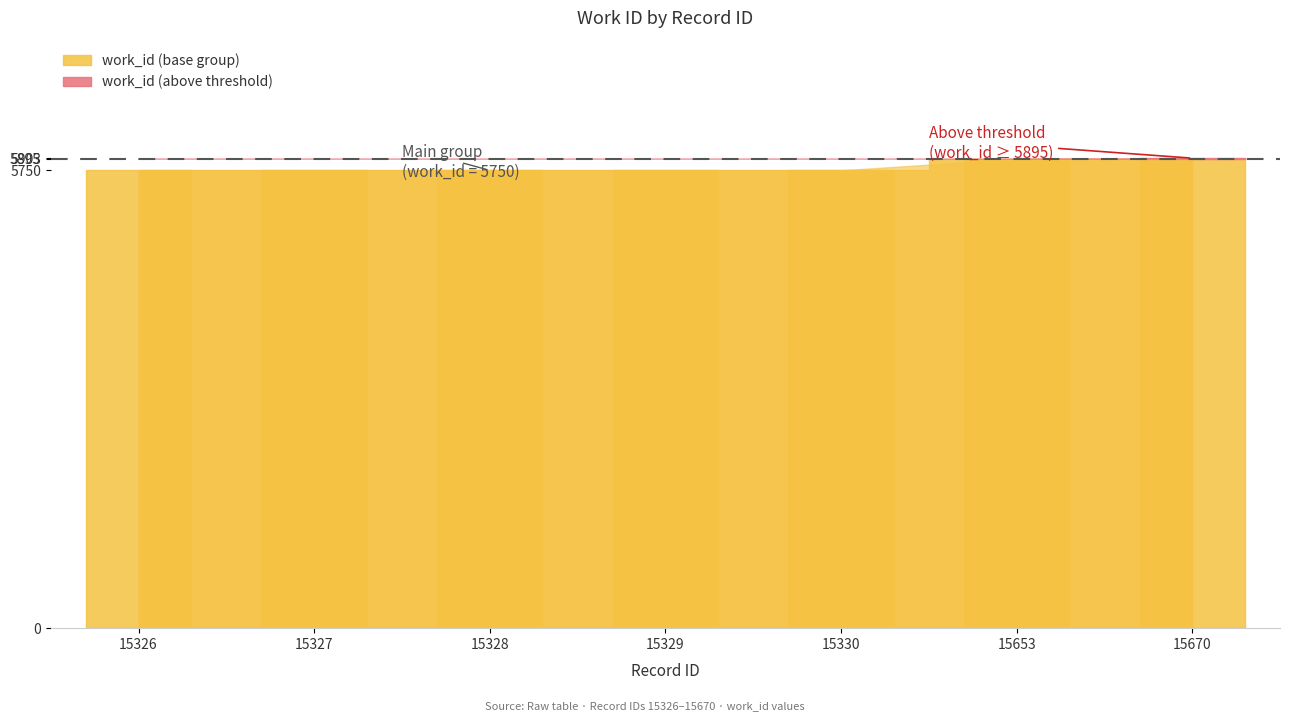

Does the chart have visible grid lines?

No